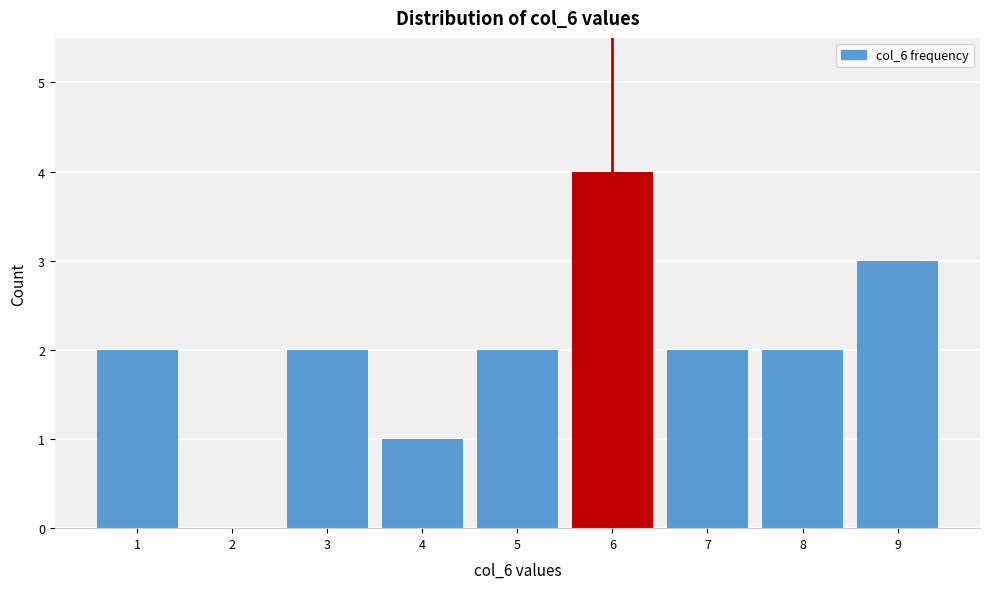

Reading left to right, transcribe this chart: for each bar, give the range it covers on the x-axis and its height. The values are not printed on the chart, so give them approximately, as read against the axis.

0.5 to 1.5: 2
1.5 to 2.5: 0
2.5 to 3.5: 2
3.5 to 4.5: 1
4.5 to 5.5: 2
5.5 to 6.5: 4
6.5 to 7.5: 2
7.5 to 8.5: 2
8.5 to 9.5: 3